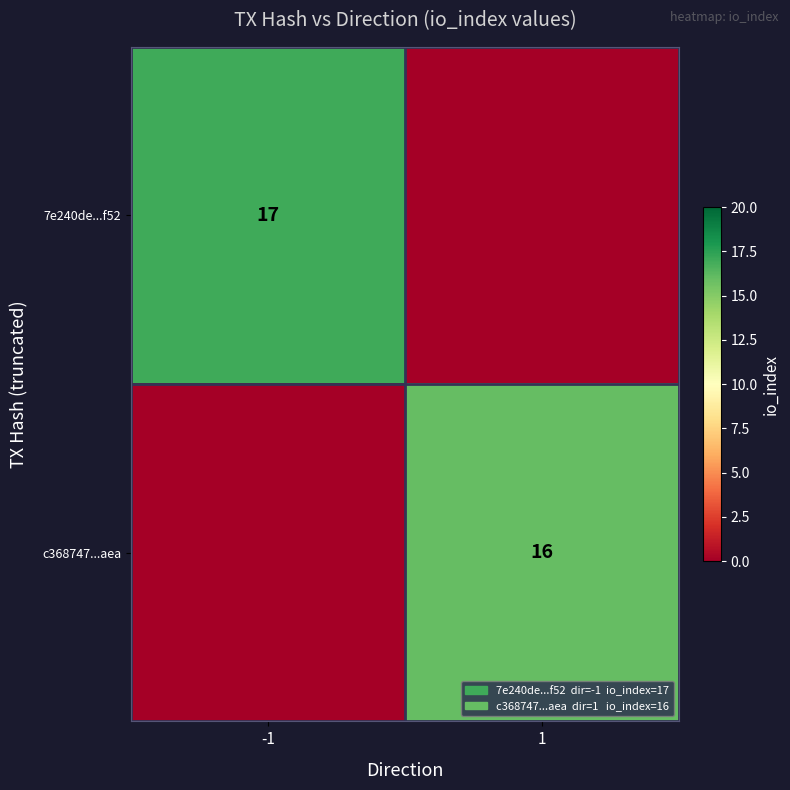

How many series are shown in this chart?

2